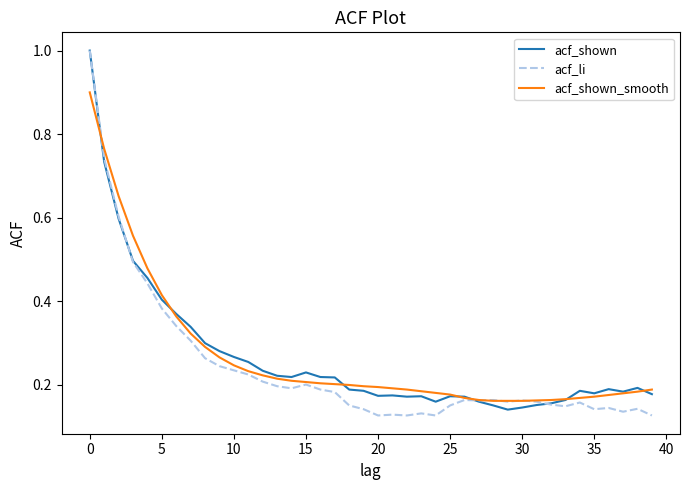

What is the greatest value displayed?

1.0